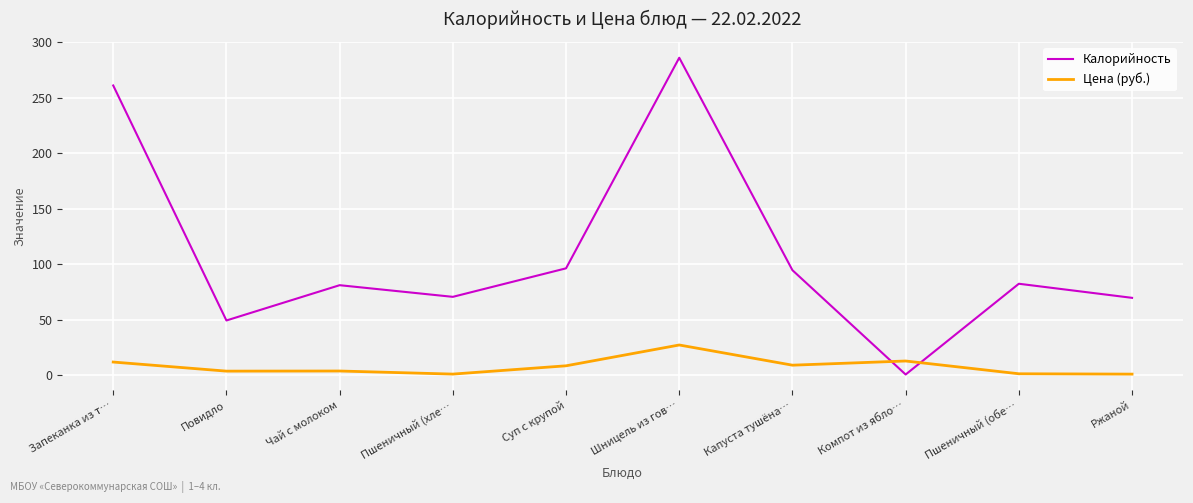

What is the total value across all series at Запеканка из т…?

272.7